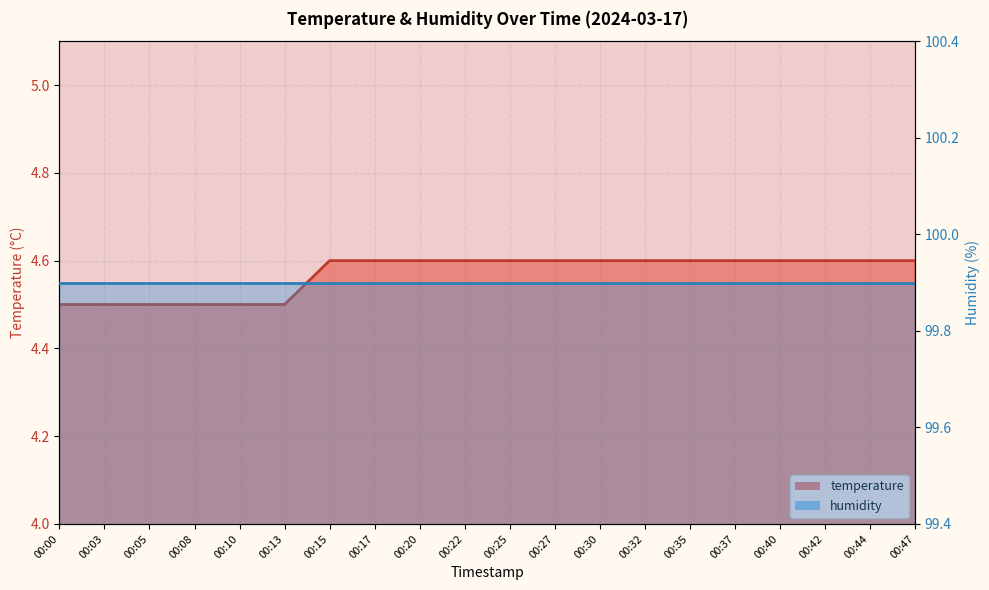

Is it true that the value at 00:25 is 2.4?

False